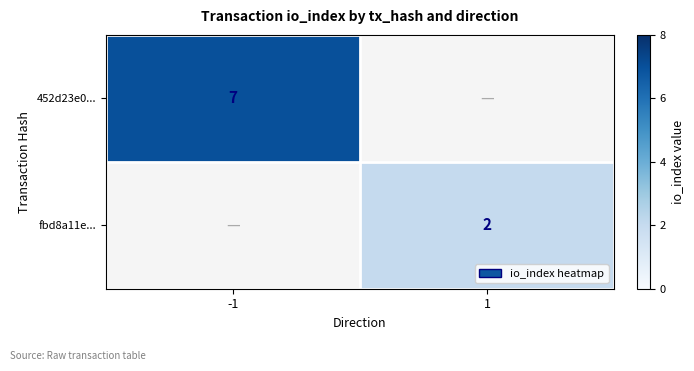

The fbd8a11e... series shows 2 at 1. True or false?

True